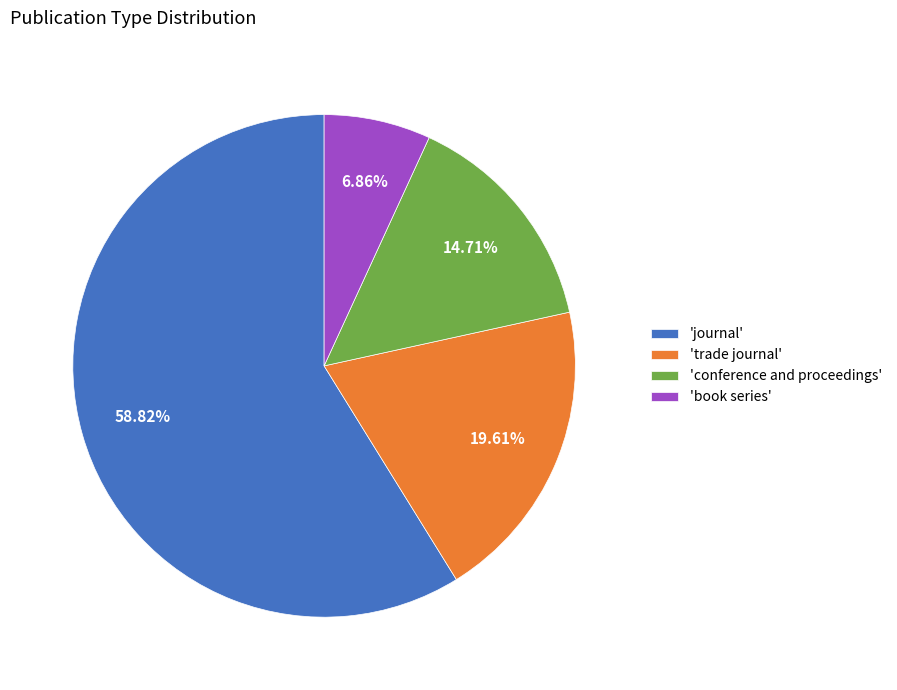

Is the sum of 'conference and proceedings' and 'journal' greater than half?

Yes